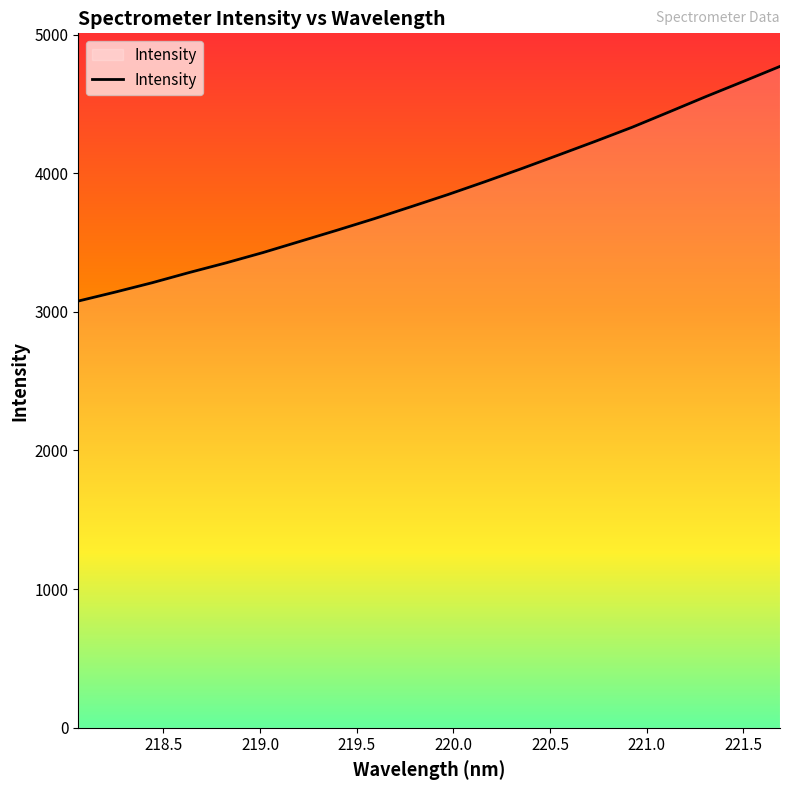

What is the maximum value shown in the chart?

4770.6